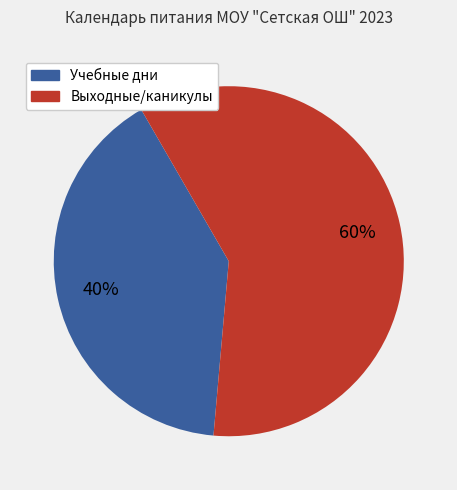

To the nearest percent, what is the average slice percentage?

50%